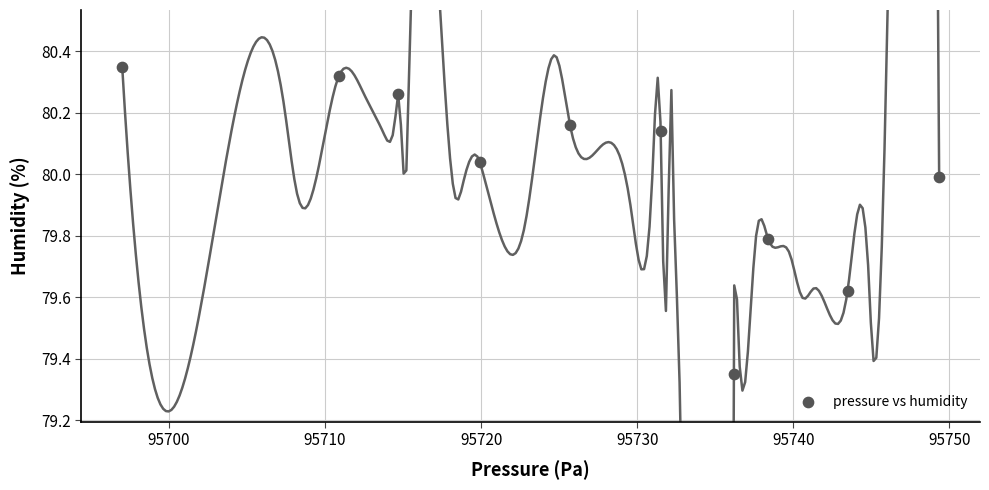

What is the range of Y values (max minus min)?

1.0